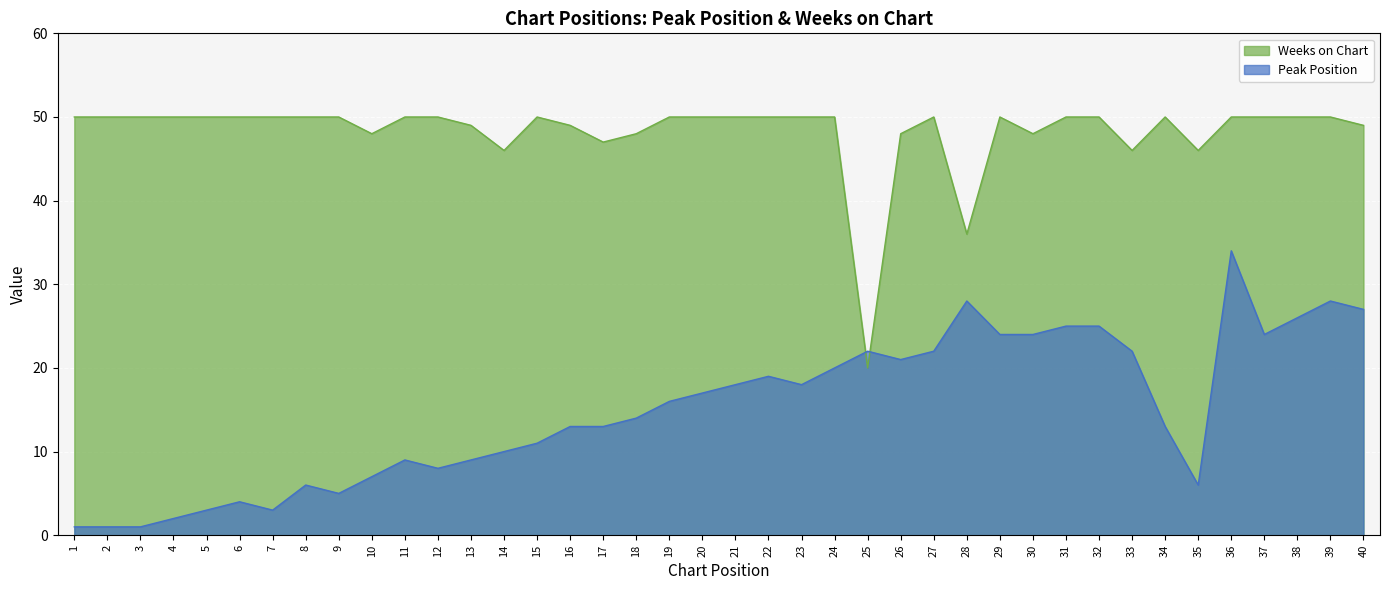

How many data points in Peak Position are above 16?

19